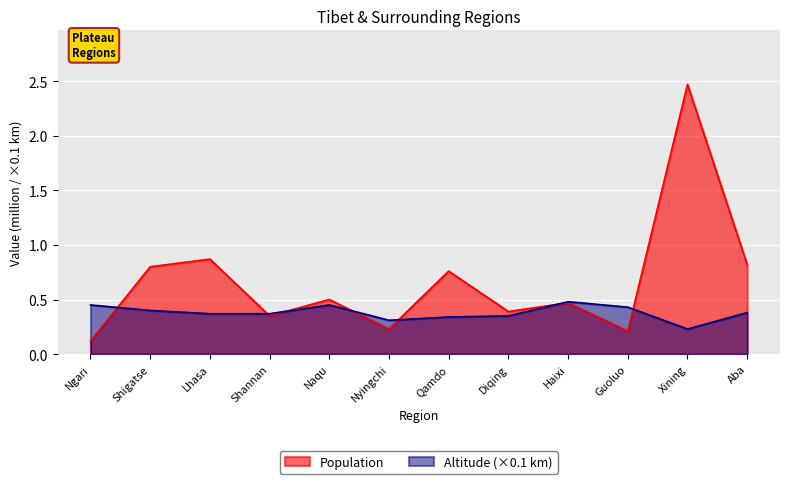

Reading right to left, extract all data points from this chart.

Population: Aba=0.8	Xining=2.5	Guoluo=0.2	Haixi=0.5	Diqing=0.4	Qamdo=0.8	Nyingchi=0.2	Naqu=0.5	Shannan=0.3	Lhasa=0.9	Shigatse=0.8	Ngari=0.1
Altitude: Aba=0.4	Xining=0.2	Guoluo=0.4	Haixi=0.5	Diqing=0.3	Qamdo=0.3	Nyingchi=0.3	Naqu=0.5	Shannan=0.4	Lhasa=0.4	Shigatse=0.4	Ngari=0.5